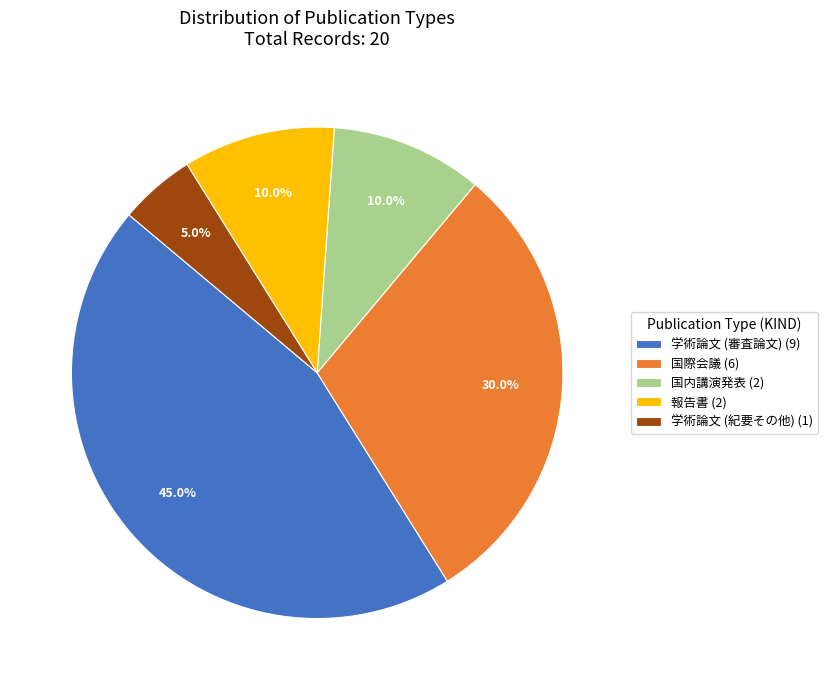

What percentage is NOT represented by 国際会議?

70.0%